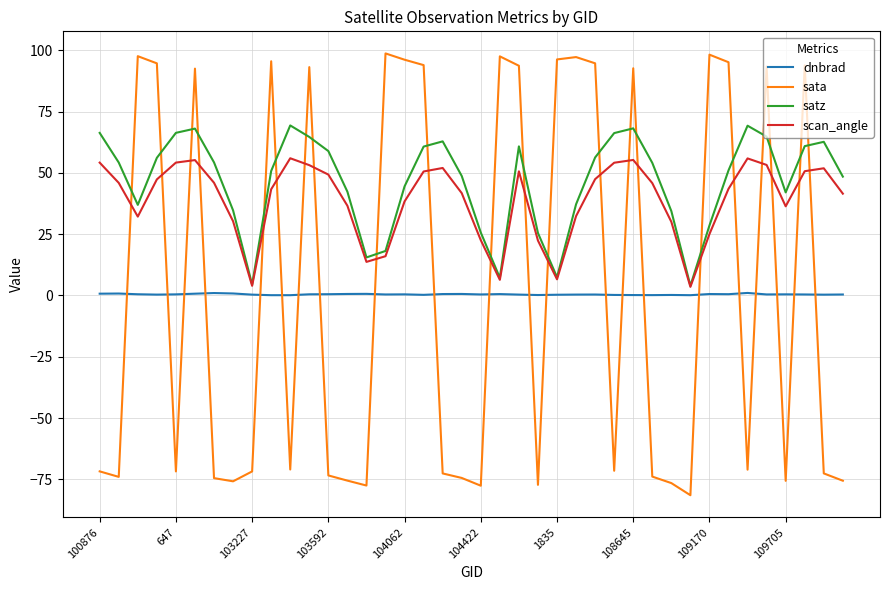

What is the maximum value for sata?

98.7